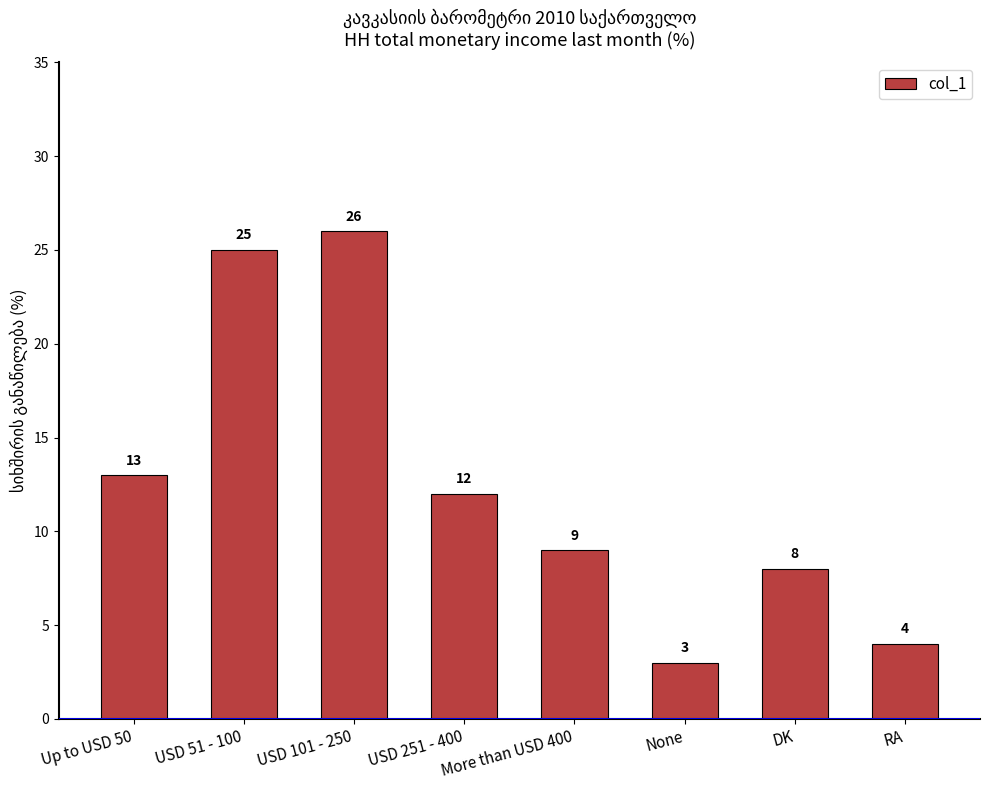

What is the difference between the values at None and Up to USD 50?

10